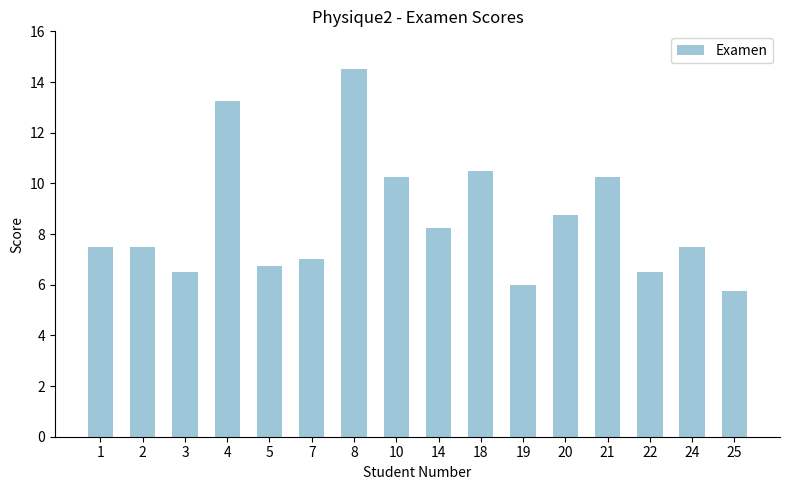

What is the greatest value displayed?

14.5